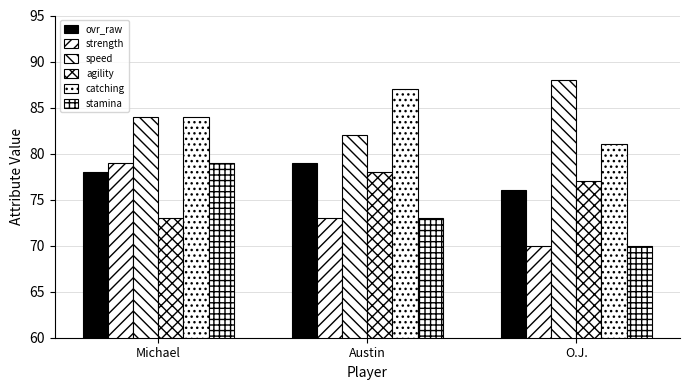

How many categories are shown in the chart?

3